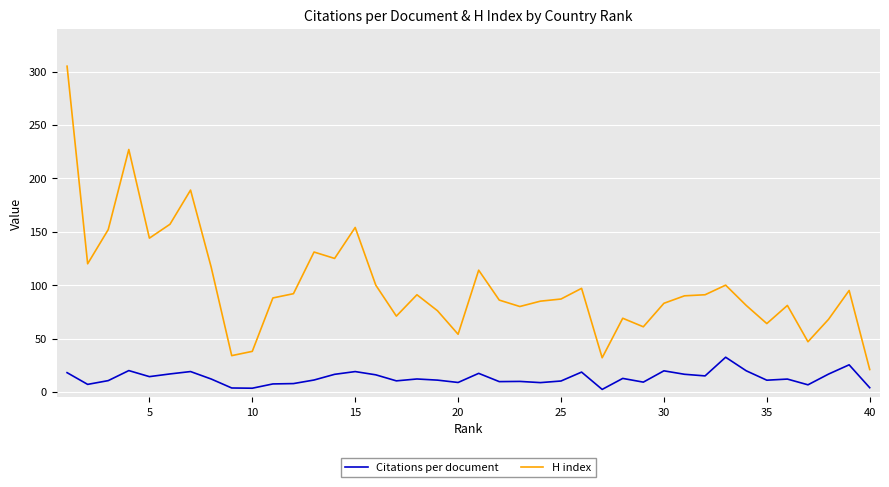

True or false: H index and Citations per document cross at least once.

False